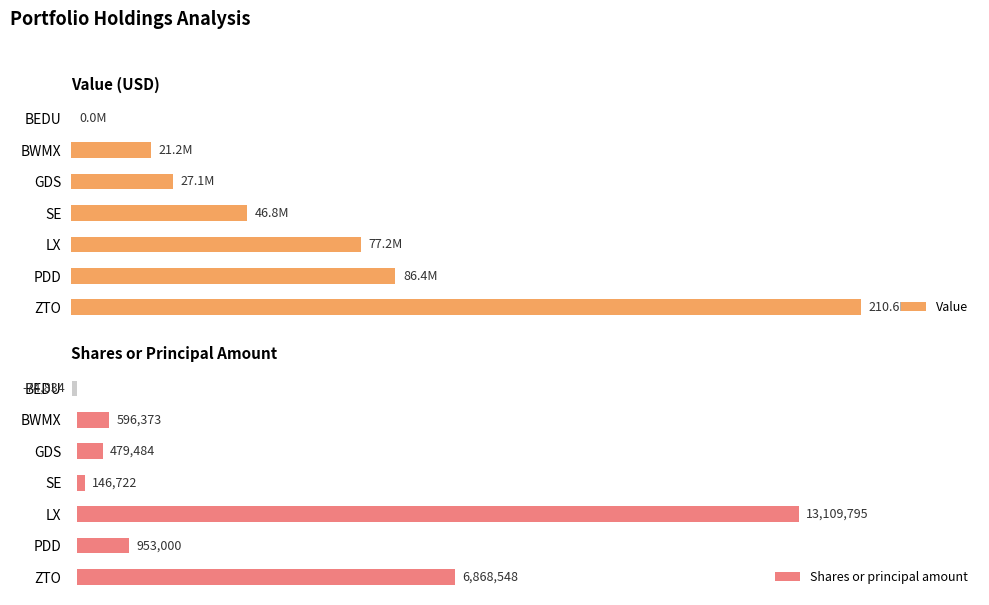

List the series in order of their peak value, highest first.

Value, Shares or principal amount